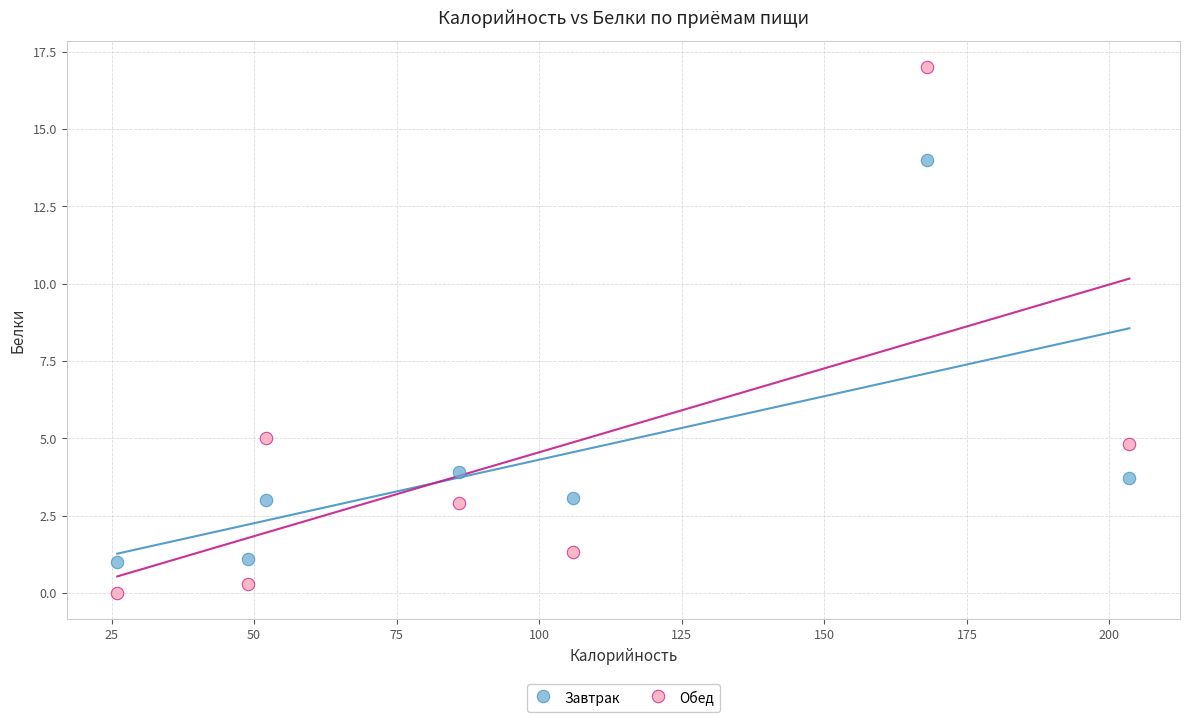

In the Завтрак series, what Y value is closest to 7?

3.9